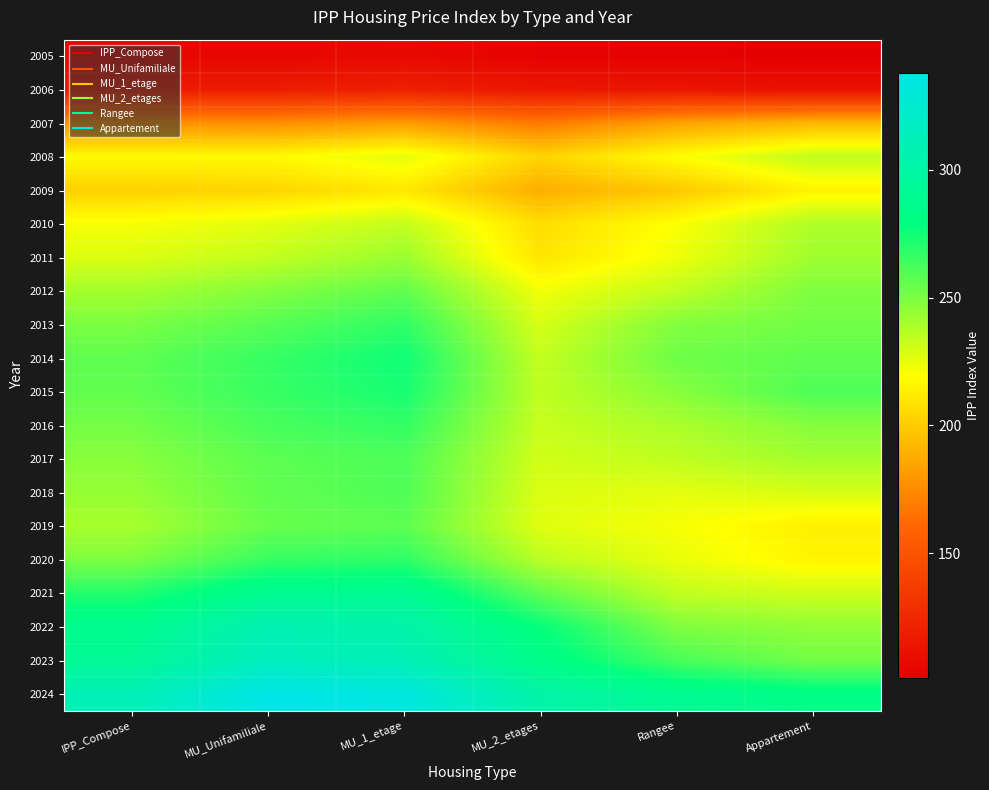

Reading right to left, what are all the values shown in this chart?

2005: Appartement=101.2	Rangee=102.8	MU_2_etages=102.8	MU_1_etage=107.4	MU_Unifamiliale=105.6	IPP_Compose=105.3
2006: Appartement=110.9	Rangee=113.8	MU_2_etages=114.8	MU_1_etage=119.8	MU_Unifamiliale=117.9	IPP_Compose=117.3
2007: Appartement=191.6	Rangee=183.8	MU_2_etages=168.0	MU_1_etage=181.5	MU_Unifamiliale=176.2	IPP_Compose=177.6
2008: Appartement=234.5	Rangee=219.4	MU_2_etages=203.3	MU_1_etage=226.0	MU_Unifamiliale=217.7	IPP_Compose=218.0
2009: Appartement=215.3	Rangee=198.6	MU_2_etages=188.4	MU_1_etage=210.9	MU_Unifamiliale=203.6	IPP_Compose=201.9
2010: Appartement=238.2	Rangee=220.3	MU_2_etages=206.8	MU_1_etage=233.8	MU_Unifamiliale=226.1	IPP_Compose=221.5
2011: Appartement=241.8	Rangee=223.4	MU_2_etages=209.8	MU_1_etage=242.9	MU_Unifamiliale=233.6	IPP_Compose=227.8
2012: Appartement=249.7	Rangee=234.1	MU_2_etages=222.7	MU_1_etage=256.5	MU_Unifamiliale=248.2	IPP_Compose=240.5
2013: Appartement=252.3	Rangee=248.7	MU_2_etages=229.0	MU_1_etage=267.7	MU_Unifamiliale=258.6	IPP_Compose=250.3
2014: Appartement=256.7	Rangee=253.3	MU_2_etages=233.5	MU_1_etage=275.3	MU_Unifamiliale=266.0	IPP_Compose=256.7
2015: Appartement=260.6	Rangee=247.2	MU_2_etages=234.5	MU_1_etage=273.4	MU_Unifamiliale=265.8	IPP_Compose=256.1
2016: Appartement=248.0	Rangee=239.2	MU_2_etages=232.6	MU_1_etage=266.9	MU_Unifamiliale=262.0	IPP_Compose=251.8
2017: Appartement=240.8	Rangee=234.5	MU_2_etages=230.3	MU_1_etage=260.7	MU_Unifamiliale=257.5	IPP_Compose=247.1
2018: Appartement=228.9	Rangee=225.9	MU_2_etages=228.0	MU_1_etage=260.4	MU_Unifamiliale=256.3	IPP_Compose=244.1
2019: Appartement=214.1	Rangee=221.5	MU_2_etages=227.0	MU_1_etage=257.4	MU_Unifamiliale=254.7	IPP_Compose=240.0
2020: Appartement=216.0	Rangee=224.7	MU_2_etages=235.9	MU_1_etage=268.1	MU_Unifamiliale=265.8	IPP_Compose=249.4
2021: Appartement=231.0	Rangee=234.0	MU_2_etages=256.4	MU_1_etage=289.9	MU_Unifamiliale=289.0	IPP_Compose=270.5
2022: Appartement=245.2	Rangee=249.2	MU_2_etages=277.6	MU_1_etage=302.9	MU_Unifamiliale=308.0	IPP_Compose=286.9
2023: Appartement=252.0	Rangee=261.9	MU_2_etages=284.0	MU_1_etage=310.6	MU_Unifamiliale=315.4	IPP_Compose=291.6
2024: Appartement=282.7	Rangee=289.2	MU_2_etages=301.9	MU_1_etage=333.7	MU_Unifamiliale=338.0	IPP_Compose=310.4